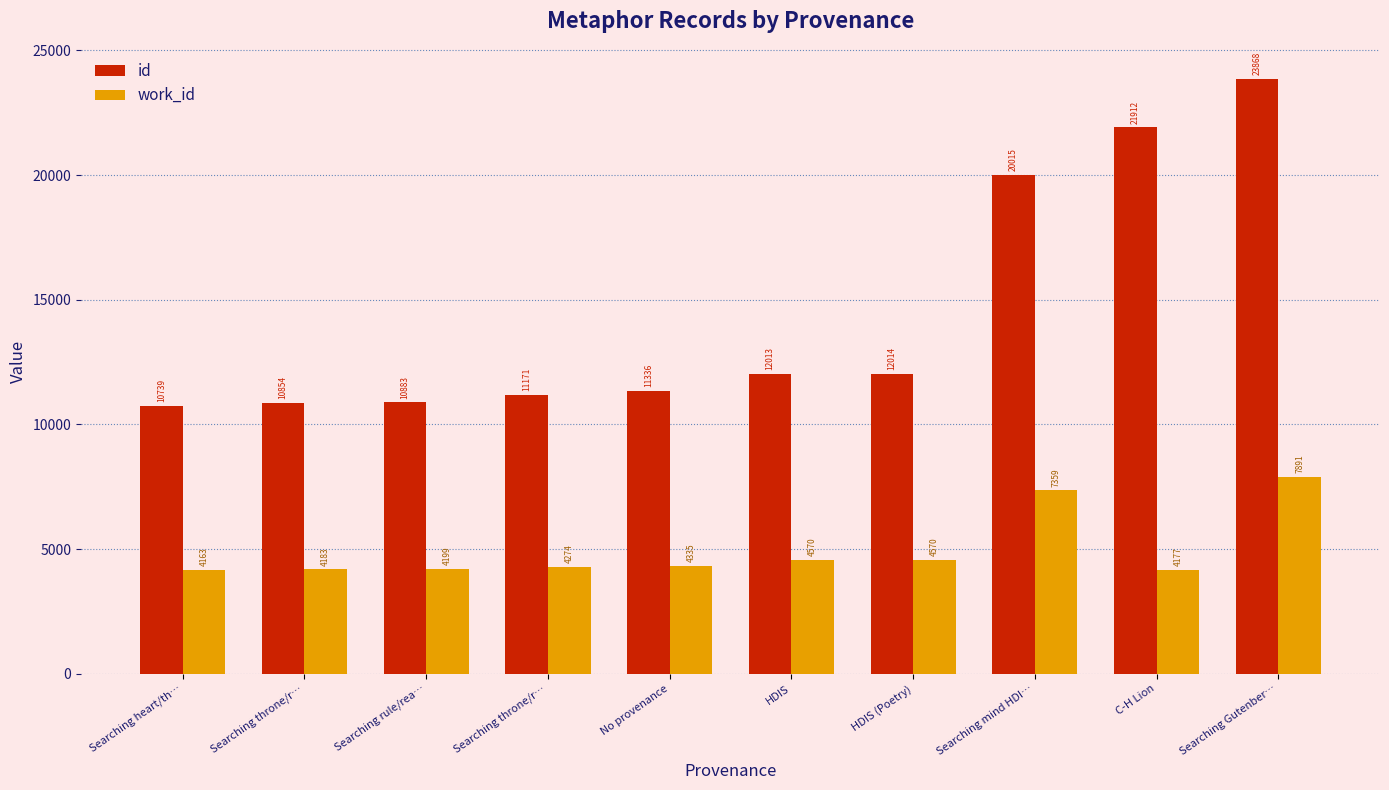

How many groups of bars are there?

10